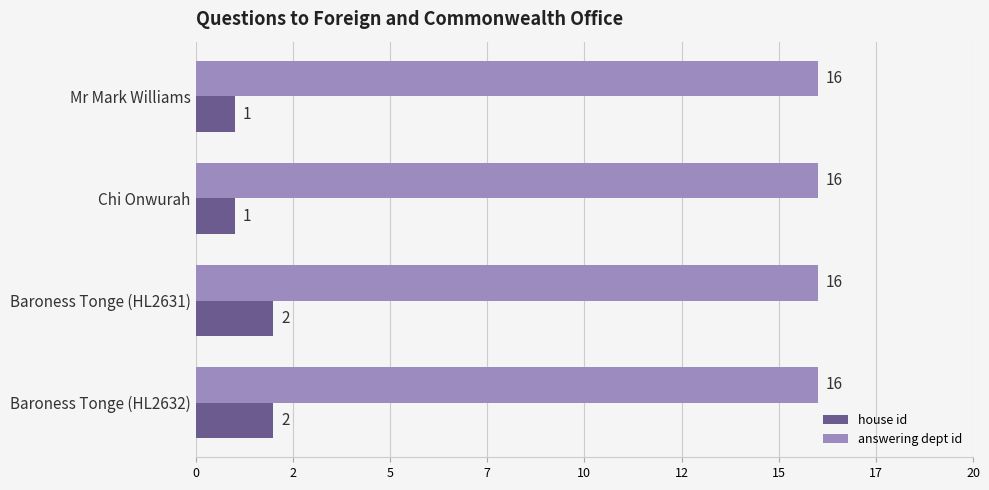

Reading left to right, what are all the values shown in this chart?

house id: 1.0	1.0	2.0	2.0
answering dept id: 0.3	0.3	0.3	0.3